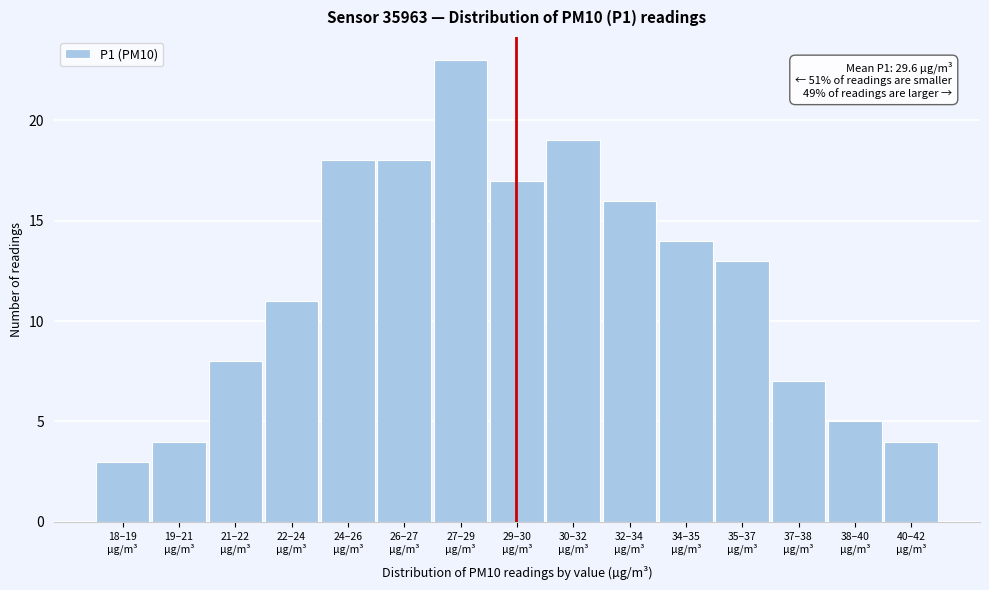

Reading left to right, list all the values displayed in this chart.

3	4	8	11	18	18	23	17	19	16	14	13	7	5	4